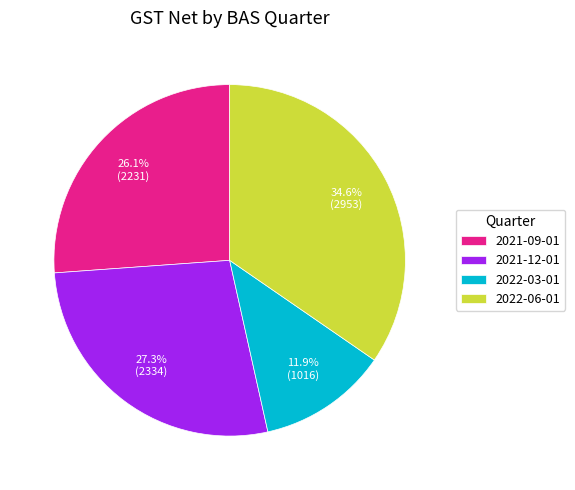

Does 2022-06-01 represent more than half of the total?

No